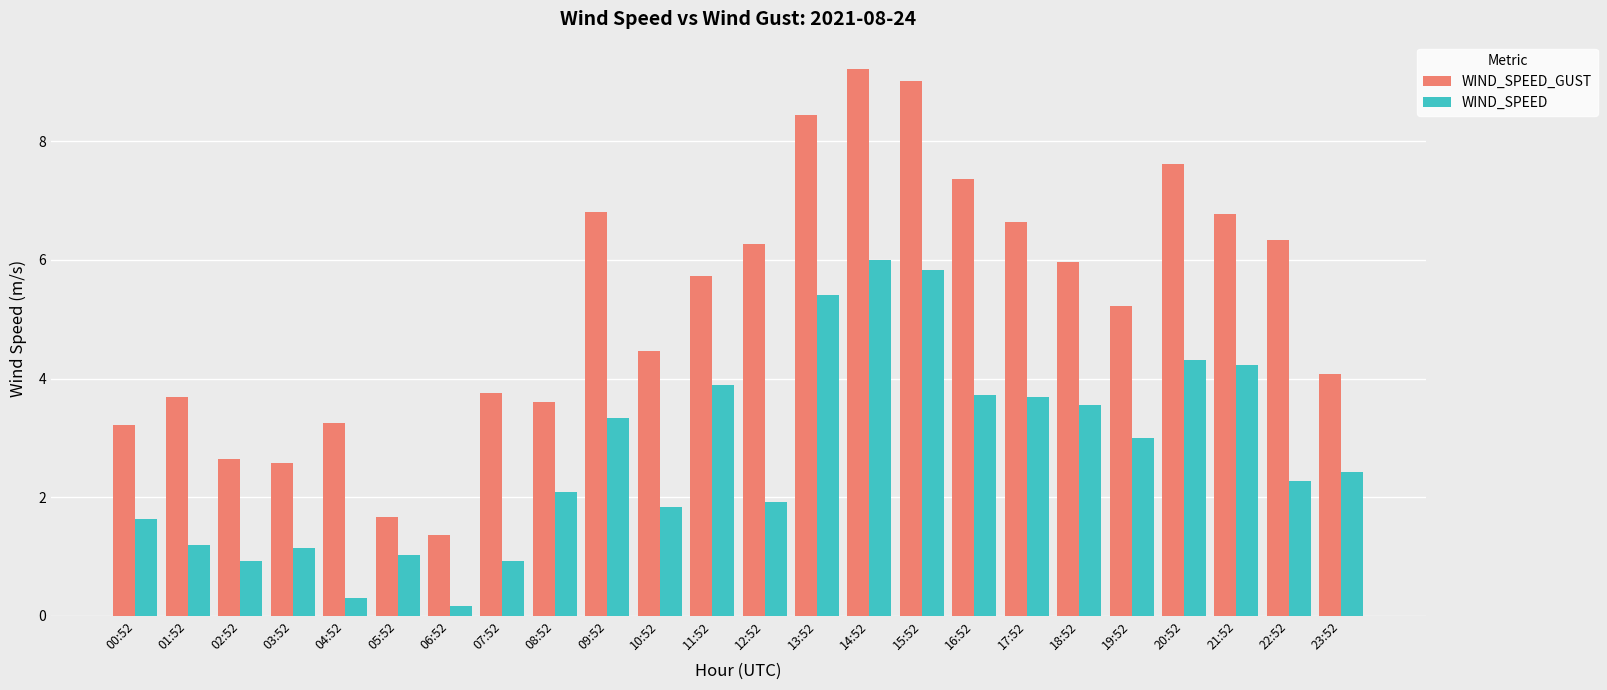

What is the approximate value of WIND_SPEED at 19:52?

3.0